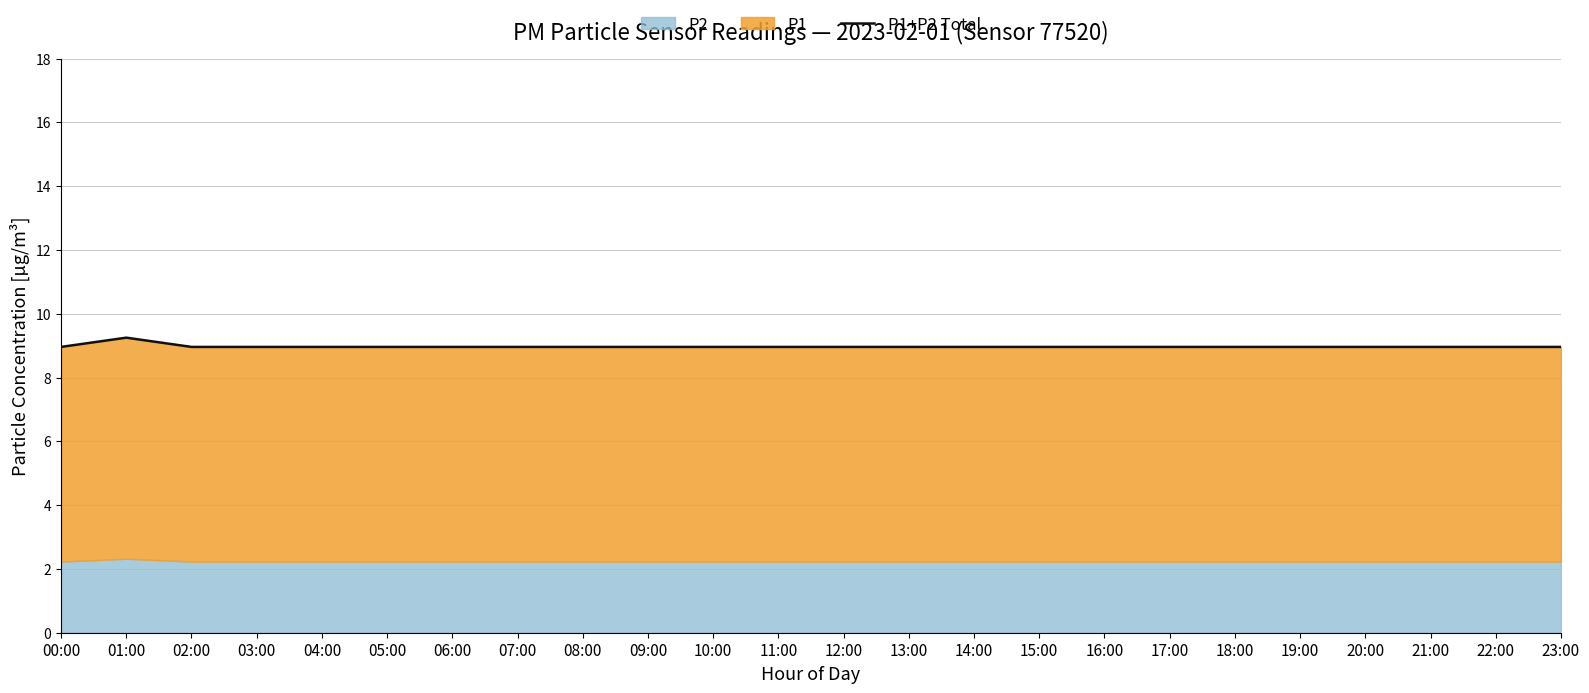

What is the label of the 8th point from the right?

16:00